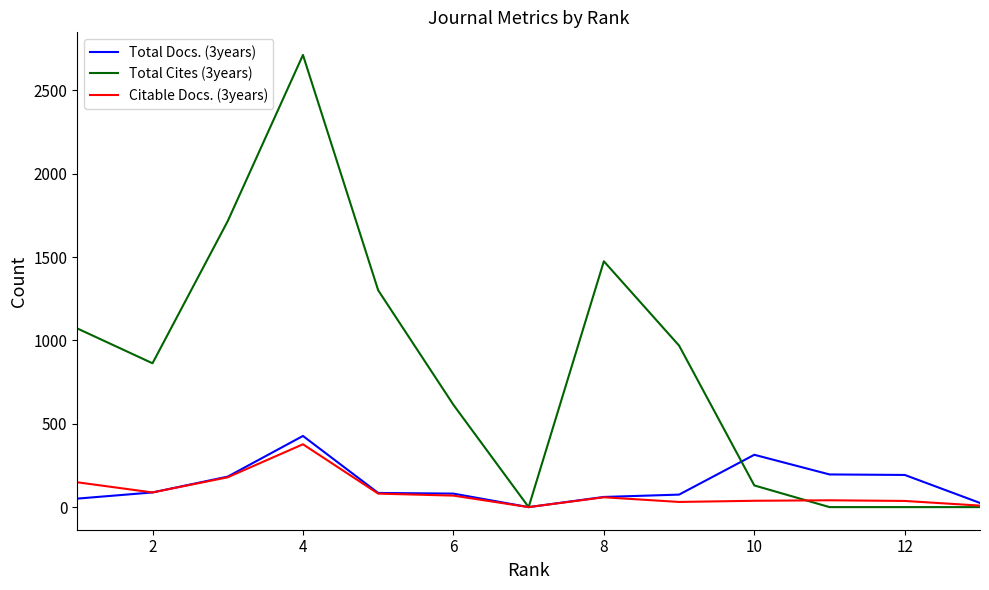

How many values in the Total Cites (3years) series are below 863?

6